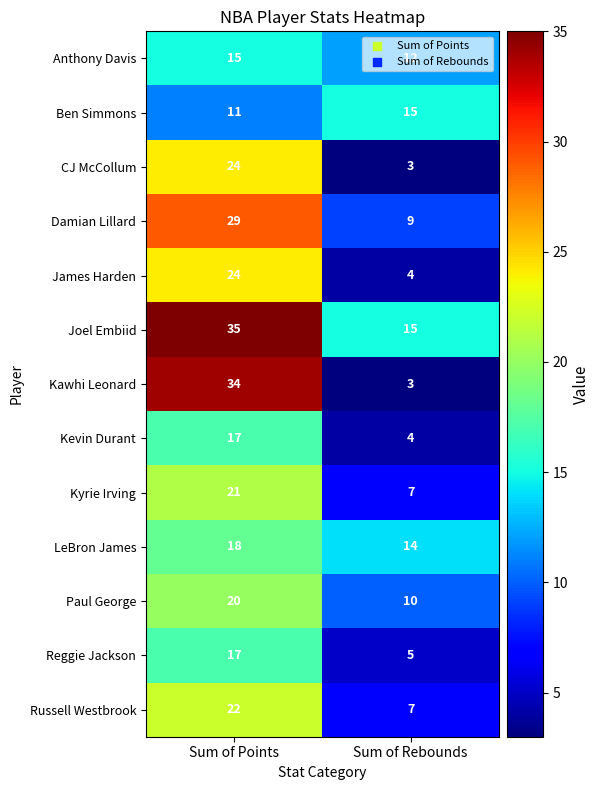

What is the highest value of the Paul George series?

20